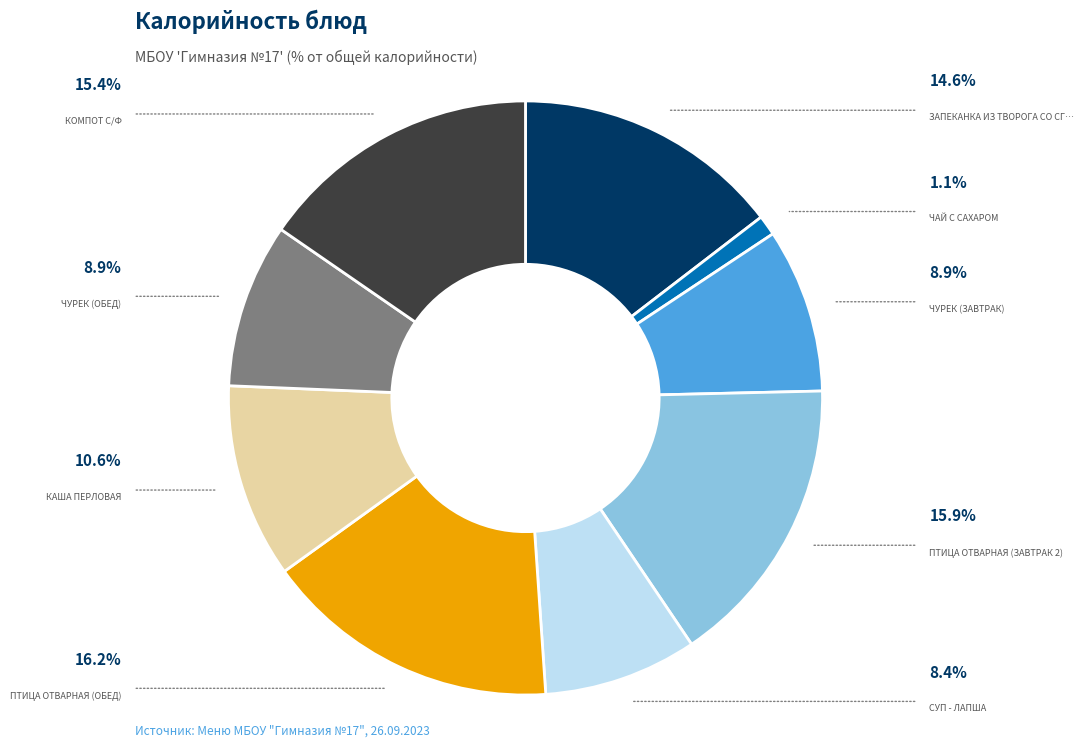

Is there a majority slice in this chart?

No